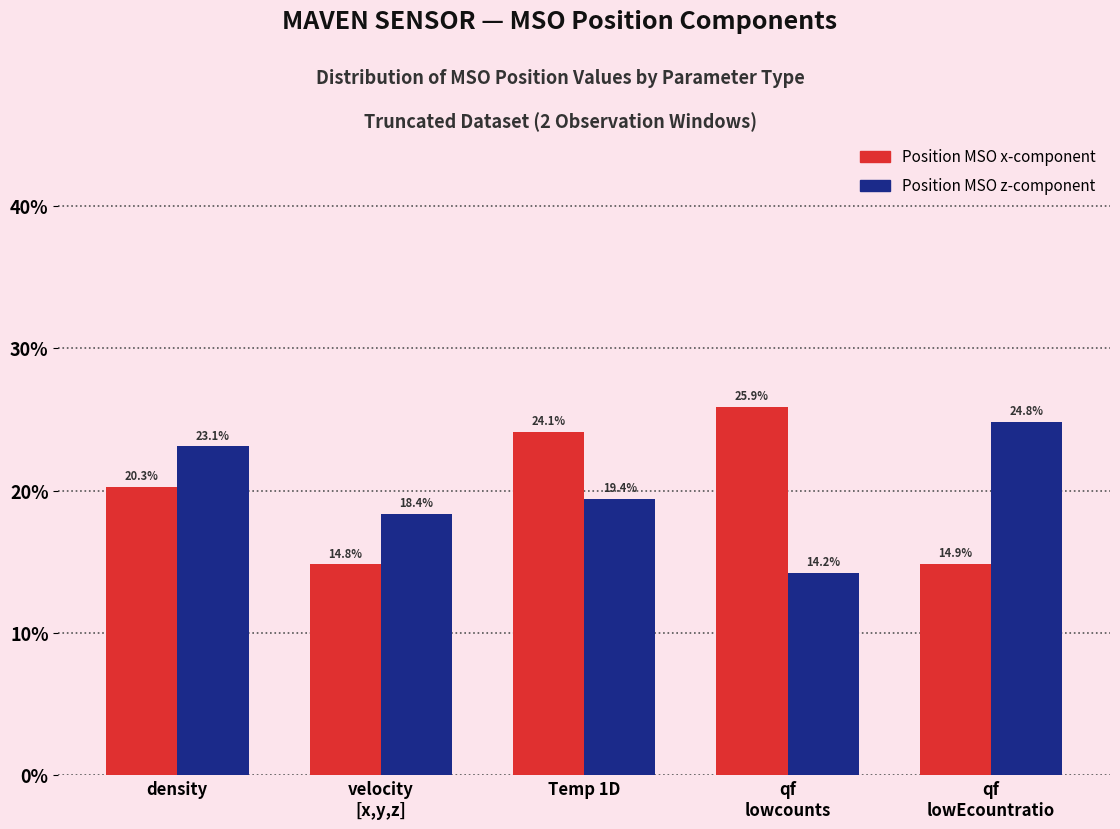

What is the total value across all series at density?

43.4